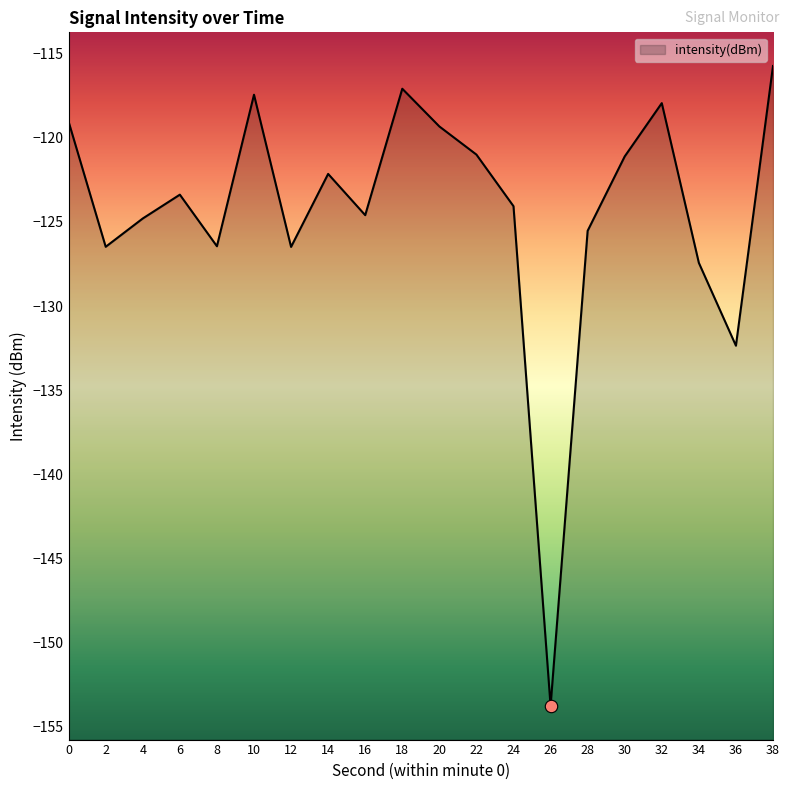

Which has a higher value, 30 or 6?

30